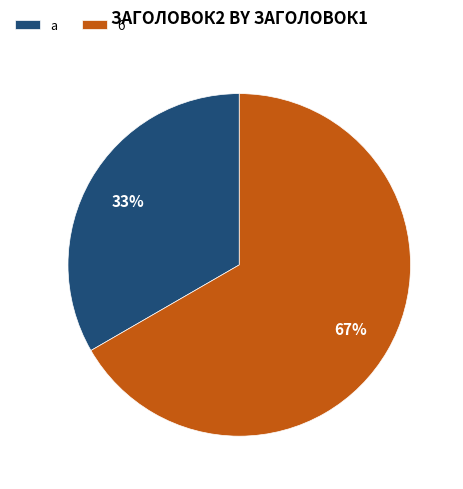

How many segments does this pie chart have?

2